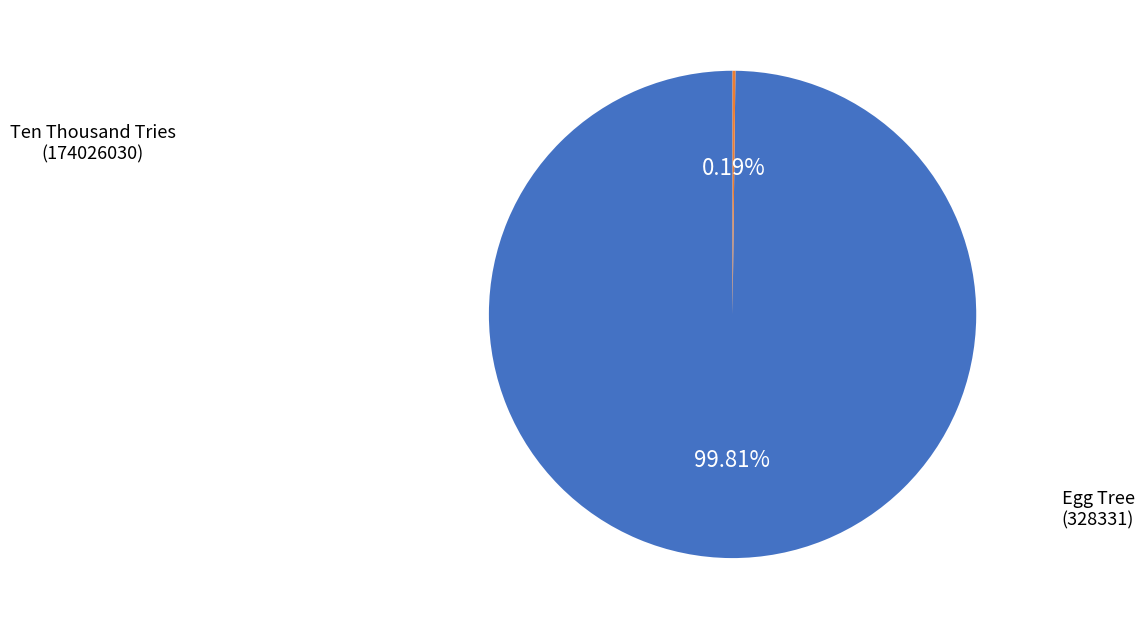

Is there any slice that represents more than half of the pie?

Yes